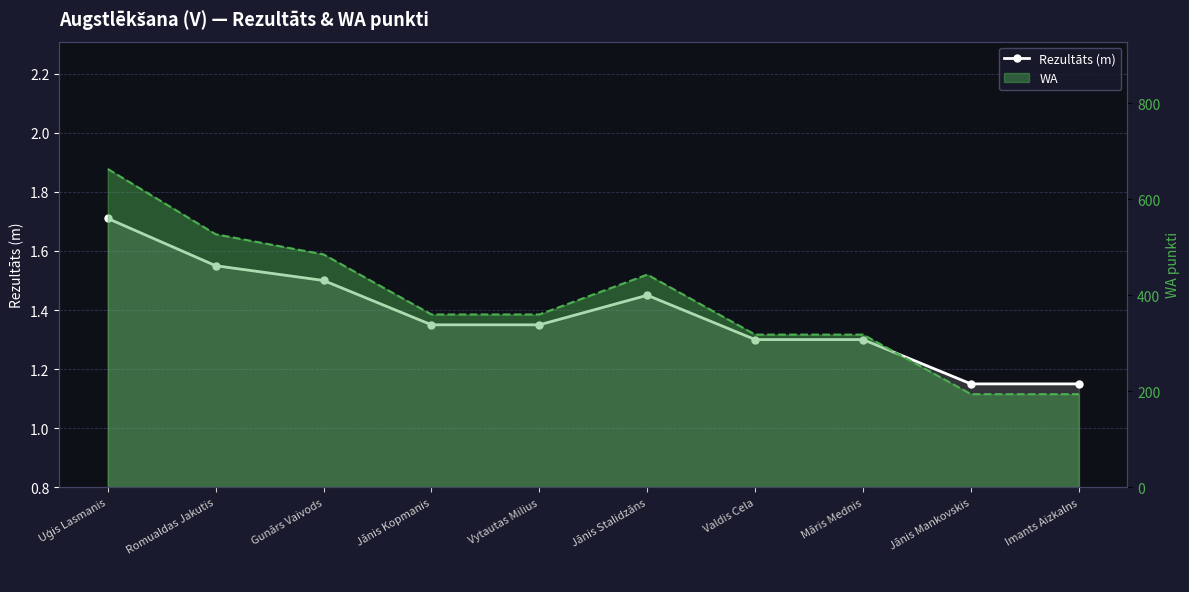

What is the difference between the maximum and minimum values?

0.6